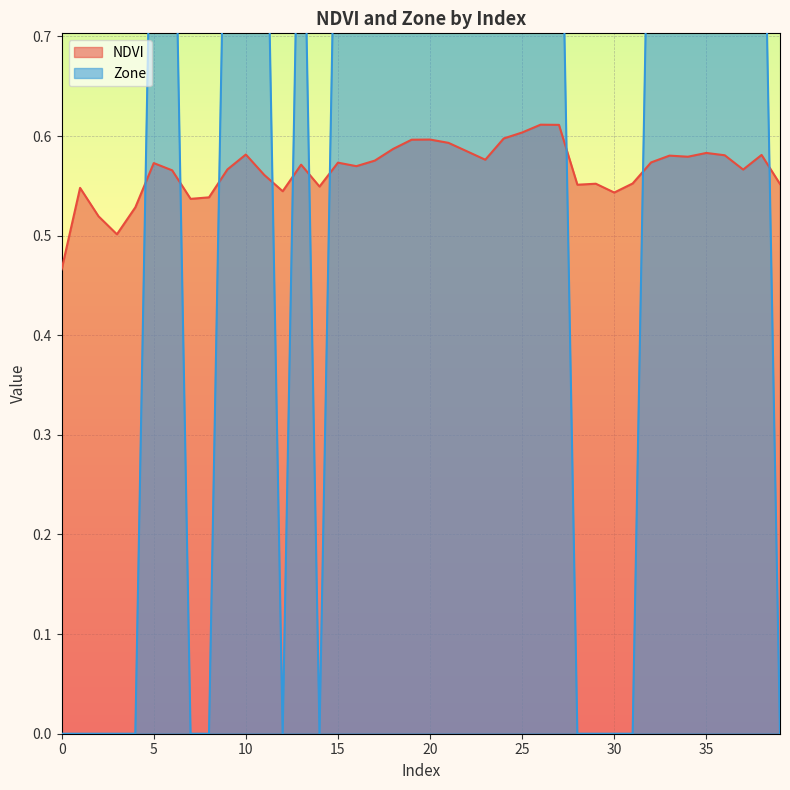

Reading left to right, extract all data points from this chart.

NDVI: 0=0.5	1=0.5	2=0.5	3=0.5	4=0.5	5=0.6	6=0.6	7=0.5	8=0.5	9=0.6	10=0.6	11=0.6	12=0.5	13=0.6	14=0.5	15=0.6	16=0.6	17=0.6	18=0.6	19=0.6	20=0.6	21=0.6	22=0.6	23=0.6	24=0.6	25=0.6	26=0.6	27=0.6	28=0.6	29=0.6	30=0.5	31=0.6	32=0.6	33=0.6	34=0.6	35=0.6	36=0.6	37=0.6	38=0.6	39=0.6
Zone: 0=0.0	1=0.0	2=0.0	3=0.0	4=0.0	5=1.0	6=1.0	7=0.0	8=0.0	9=1.0	10=1.0	11=1.0	12=0.0	13=1.0	14=0.0	15=1.0	16=1.0	17=1.0	18=1.0	19=1.0	20=1.0	21=1.0	22=1.0	23=1.0	24=1.0	25=1.0	26=1.0	27=1.0	28=0.0	29=0.0	30=0.0	31=0.0	32=1.0	33=1.0	34=1.0	35=1.0	36=1.0	37=1.0	38=1.0	39=0.0